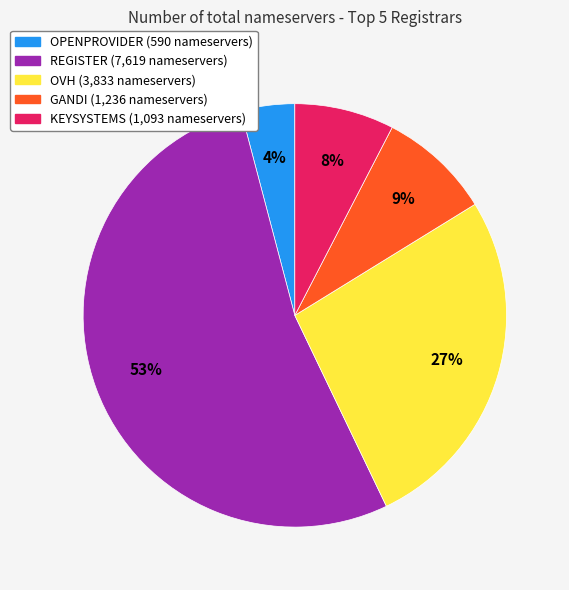

Which slice is the largest?

REGISTER